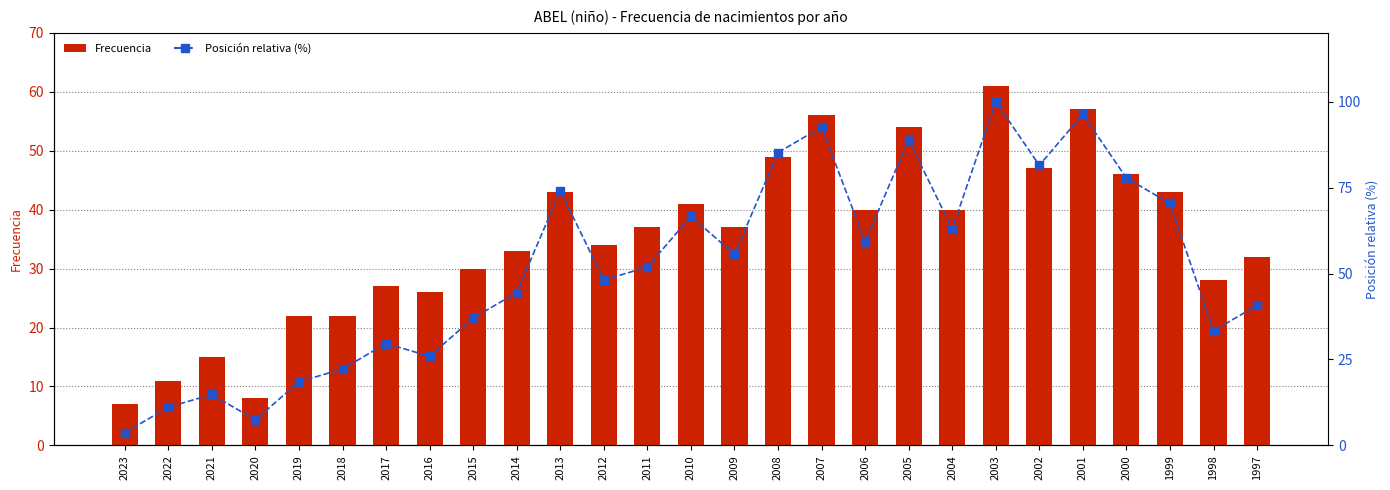

The value of Posición relativa (%) at 2003 is 22.7. True or false?

False